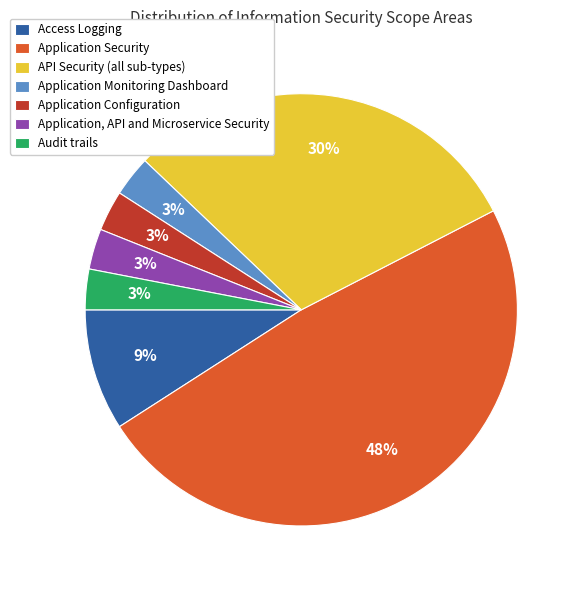

To the nearest percent, what portion does Access Logging represent?

9%